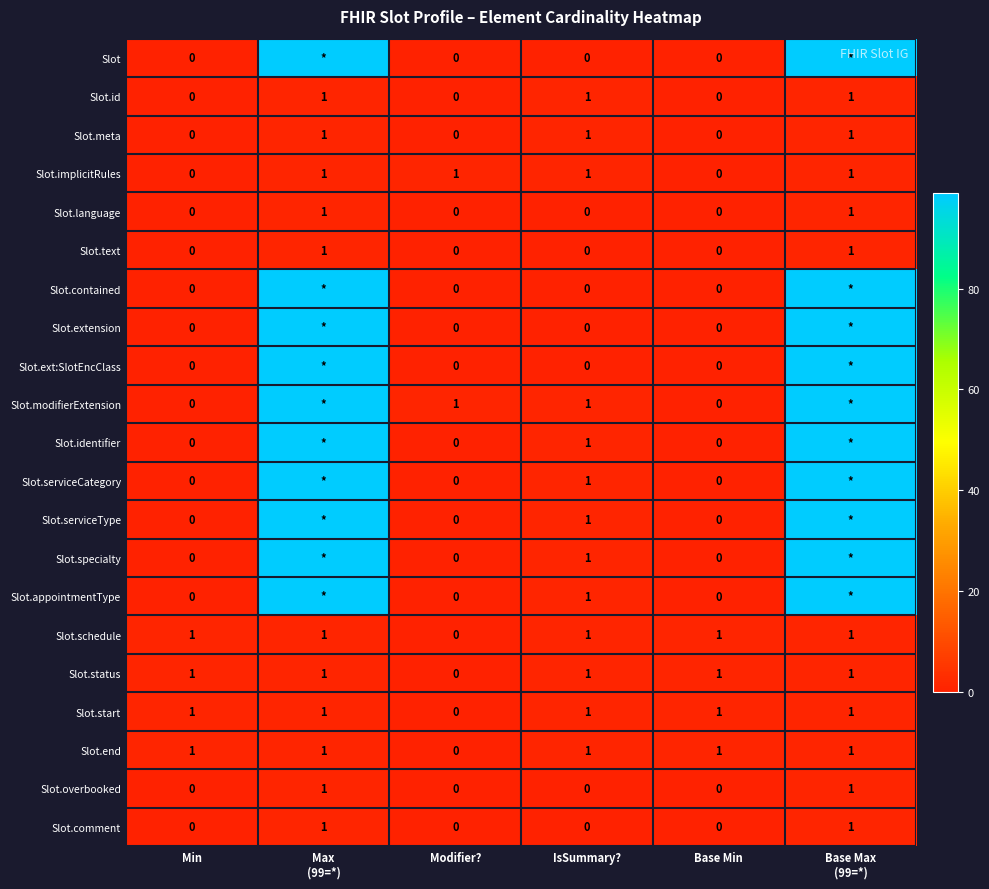

What is the maximum value for Slot.meta?

1